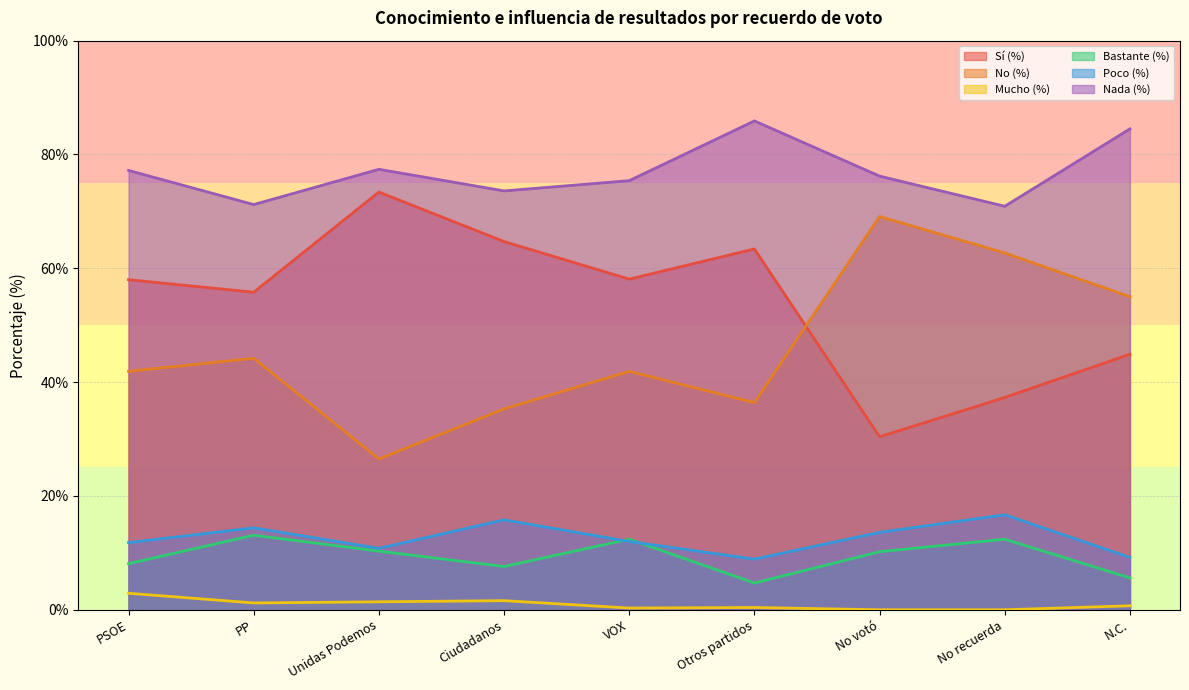

How many interior local valleys does the Nada (%) series have?

3